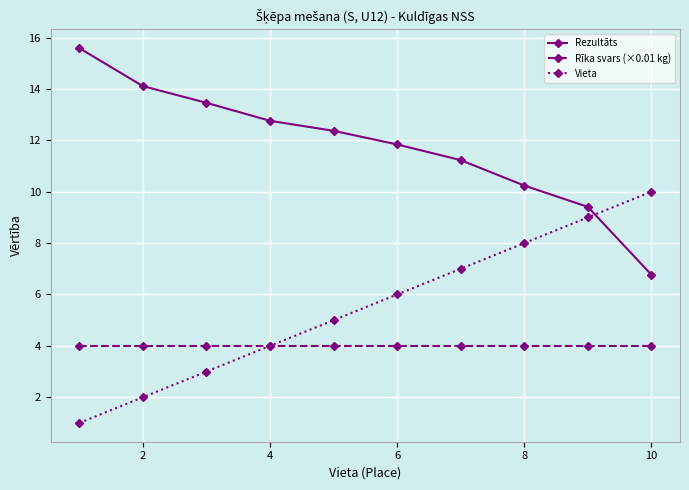

Reading left to right, extract all data points from this chart.

Rezultāts: 15.6	14.1	13.5	12.8	12.4	11.8	11.2	10.2	9.4	6.8
Rīka svars (×0.01 kg): 4.0	4.0	4.0	4.0	4.0	4.0	4.0	4.0	4.0	4.0
Vieta: 1.0	2.0	3.0	4.0	5.0	6.0	7.0	8.0	9.0	10.0